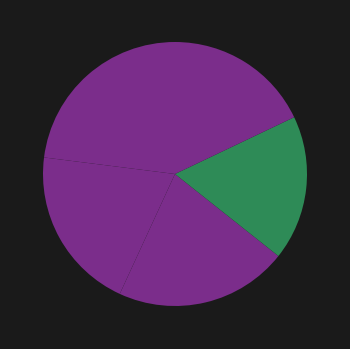

Count the number of slices in the pie.

5